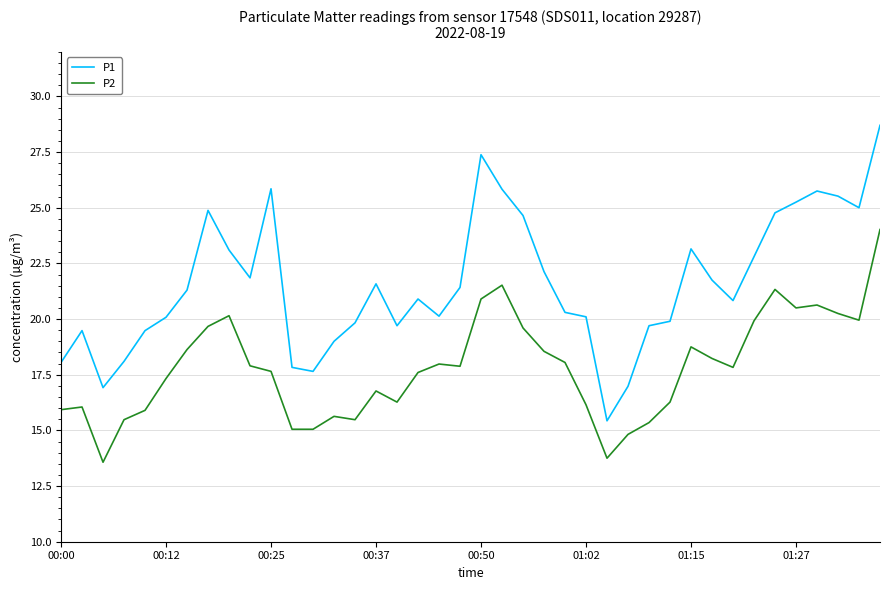

List the series in order of their overall mean, highest first.

P1, P2